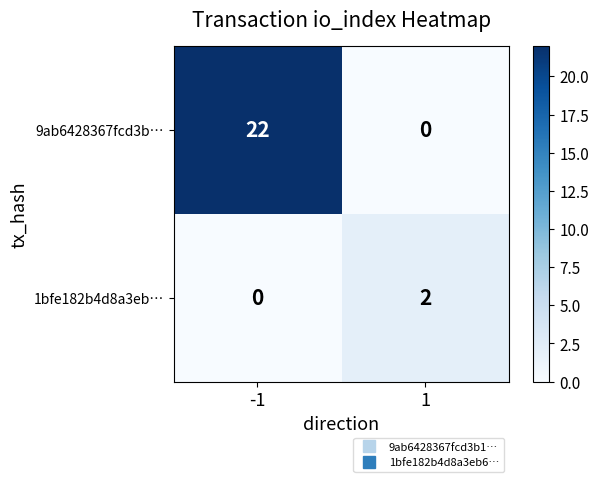

True or false: 9ab6428367fcd3b… has a value of 0 at 1.

True